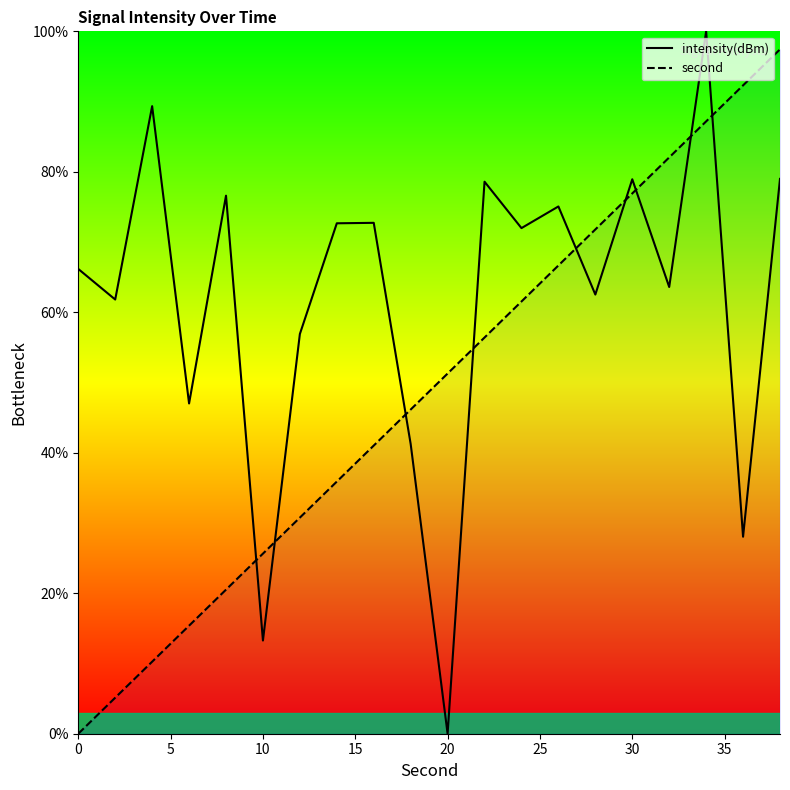

The second series shows 51.3 at 20. True or false?

True